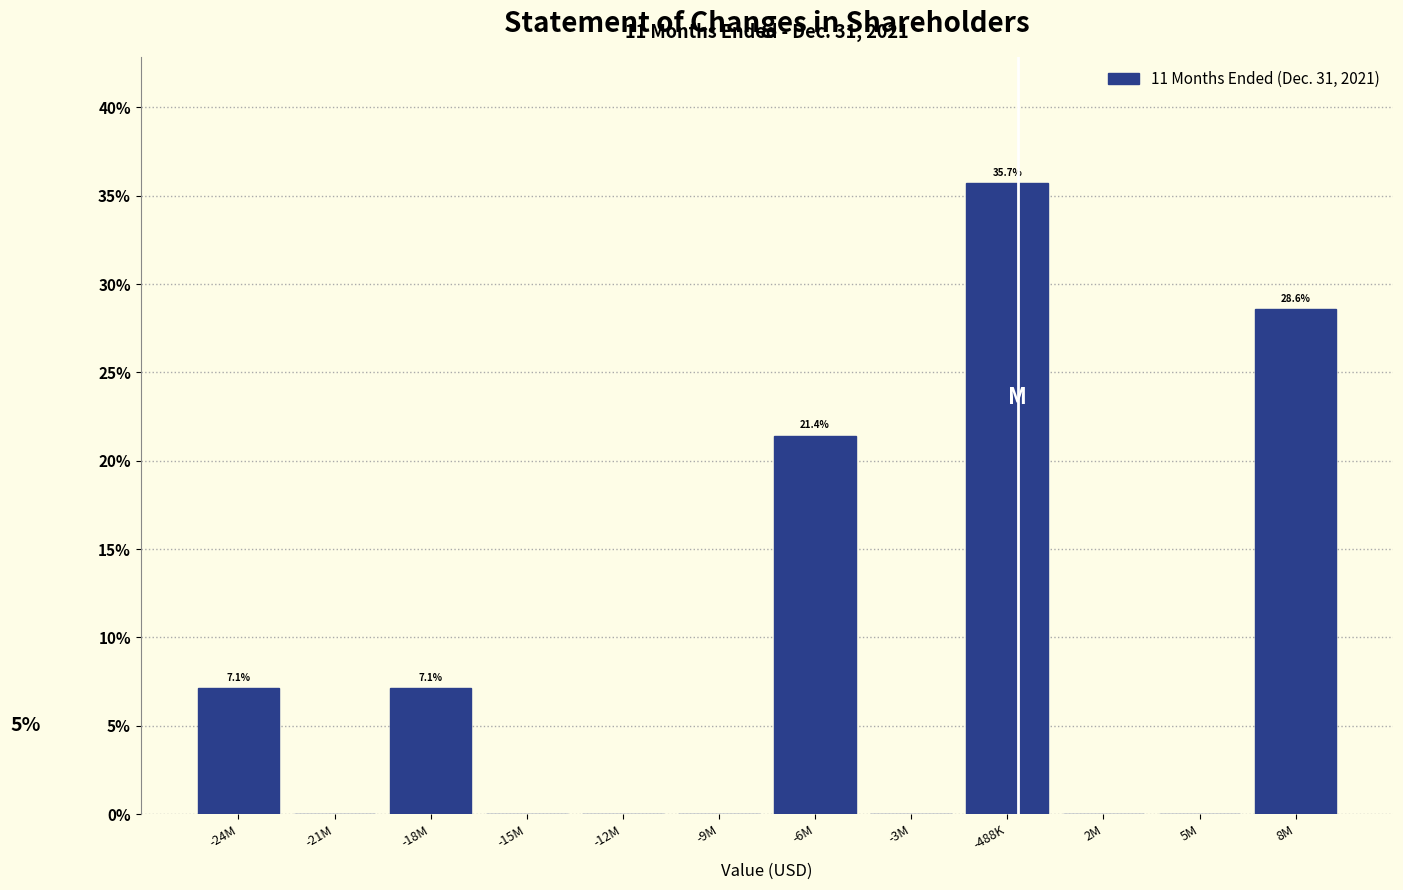

Reading left to right, extract all data points from this chart.

-24M=7.1	-21M=0.0	-18M=7.1	-15M=0.0	-12M=0.0	-9M=0.0	-6M=21.4	-3M=0.0	-488K=35.7	2M=0.0	5M=0.0	8M=28.6